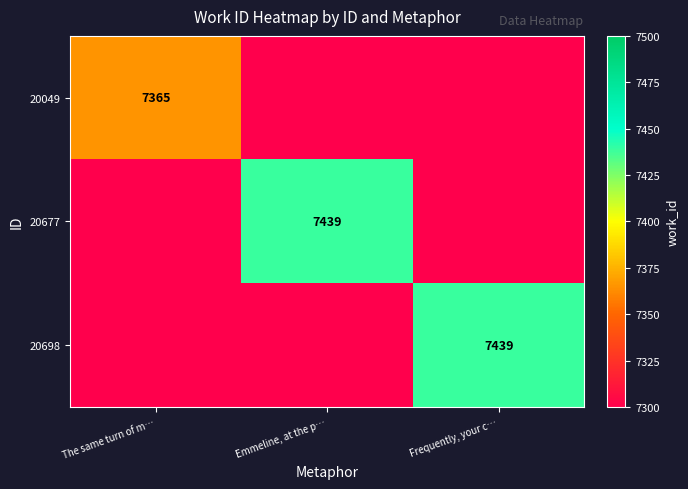

Rank the categories by 20049 value from lowest to highest.

Emmeline, at the p…, Frequently, your c…, The same turn of m…